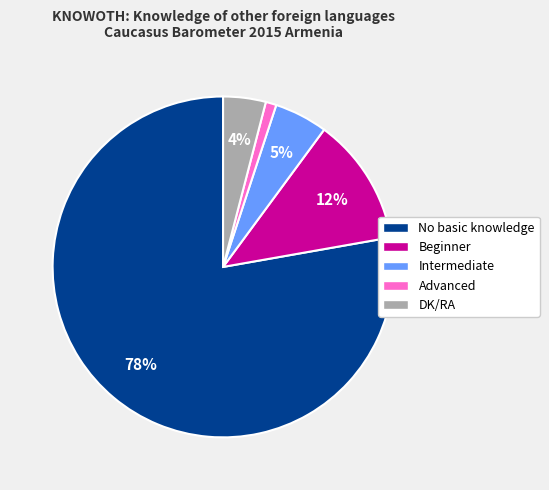

What percentage is the DK/RA slice, to the nearest percent?

4%